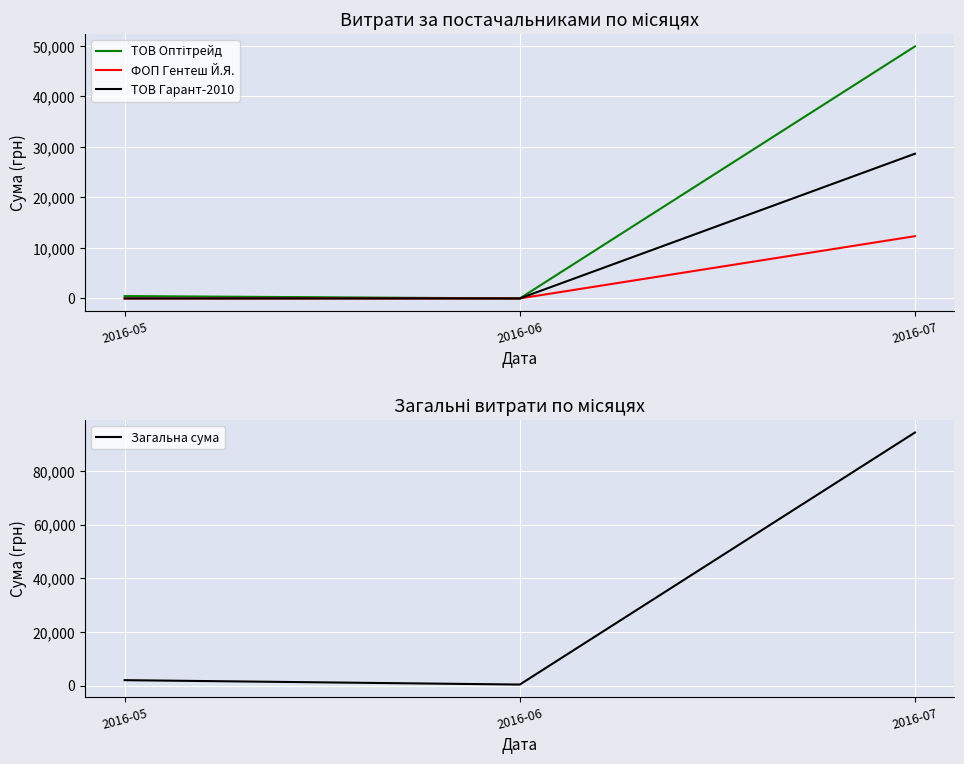

At which label is ТОВ Оптітрейд closest to 24960?

2016-05